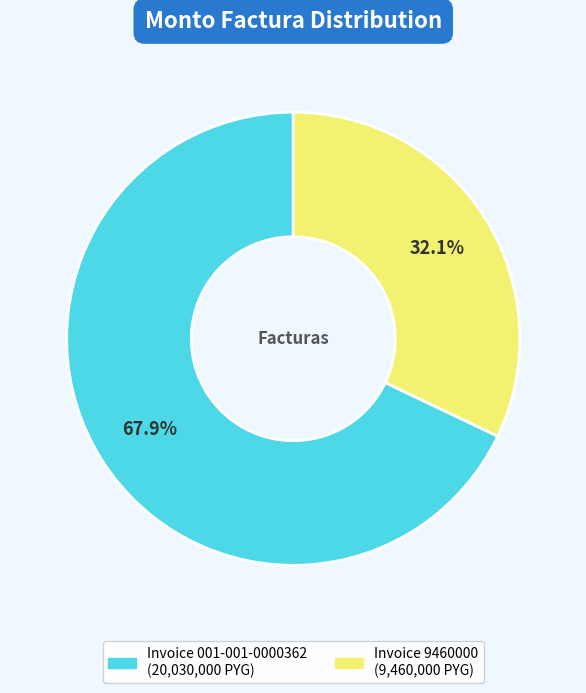

Does any single category account for the majority?

Yes